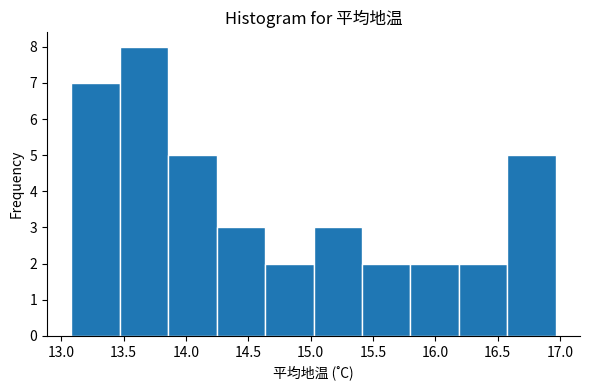

Reading left to right, transcribe this chart: for each bar, give the range it covers on the x-axis and its height. Neither the bar edges nor the heights are printed on the chart, so give them approximately, as read against the axes.

13.10 to 13.45: 7
13.45 to 13.85: 8
13.85 to 14.25: 5
14.25 to 14.65: 3
14.65 to 15.00: 2
15.00 to 15.40: 3
15.40 to 15.80: 2
15.80 to 16.20: 2
16.20 to 16.60: 2
16.60 to 16.95: 5